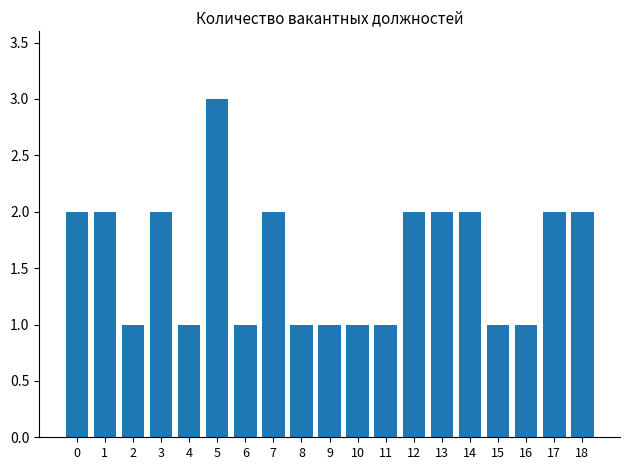

What is the maximum value shown in the chart?

3